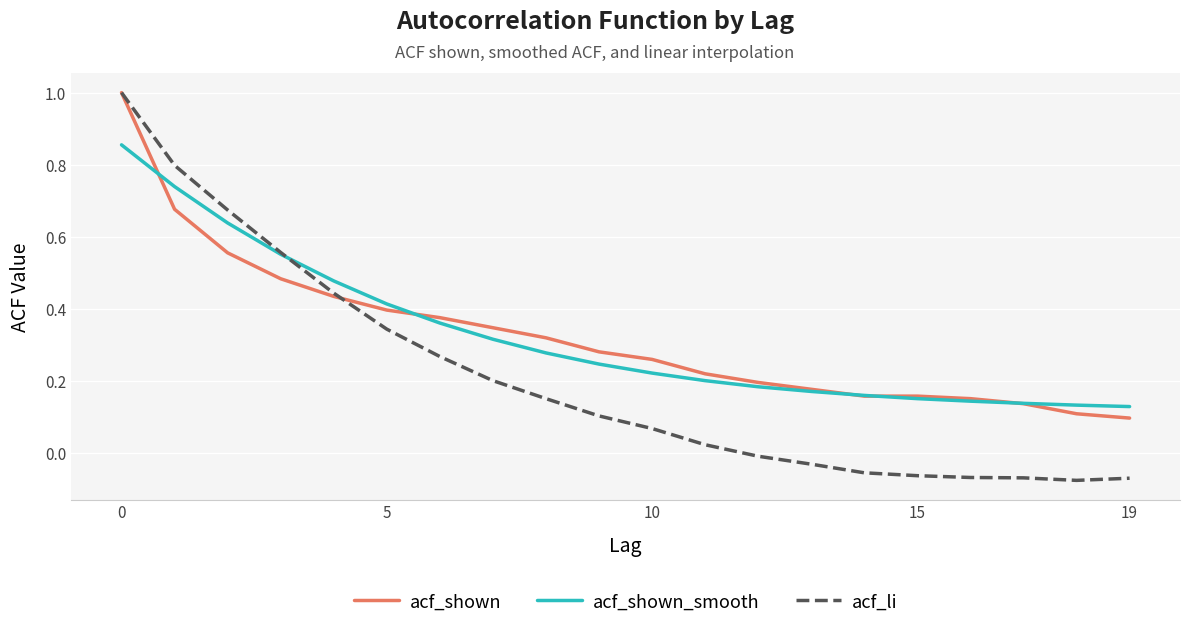

What is the maximum value shown in the chart?

1.0